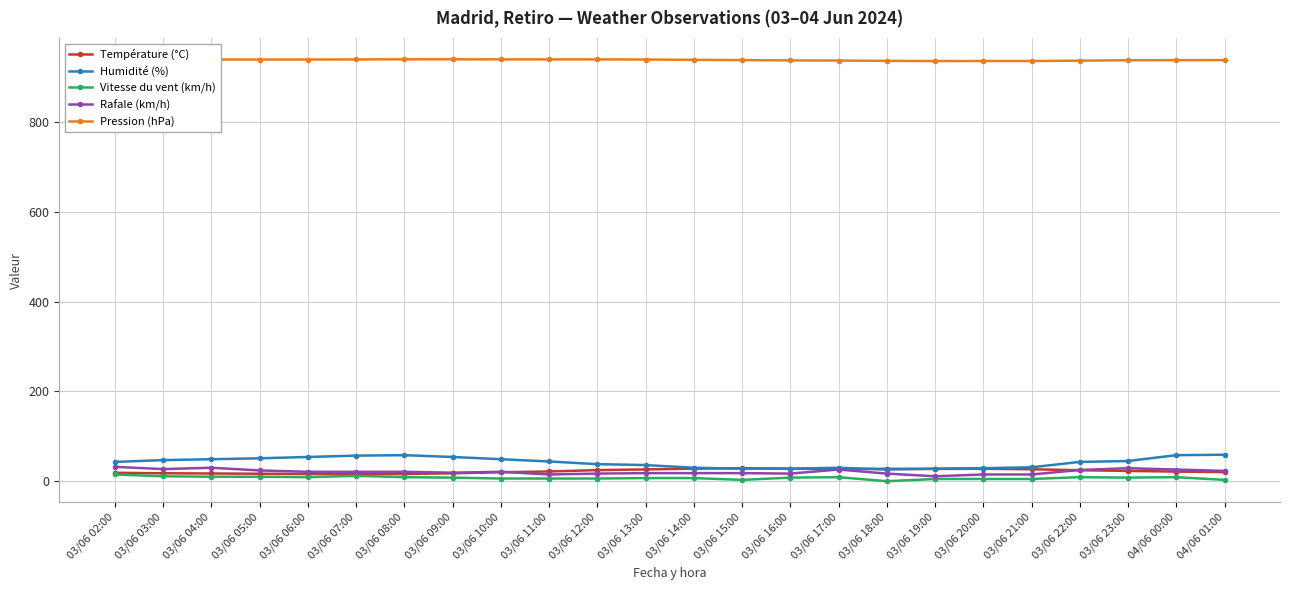

True or false: Vitesse du vent (km/h) has more than 0 points higher than both neighbors.

True